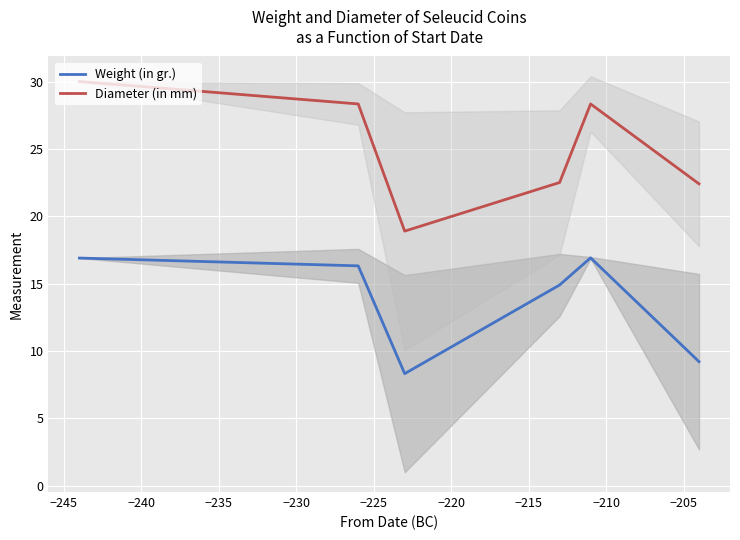

Which series has the largest range (max minus min)?

Diameter (in mm)